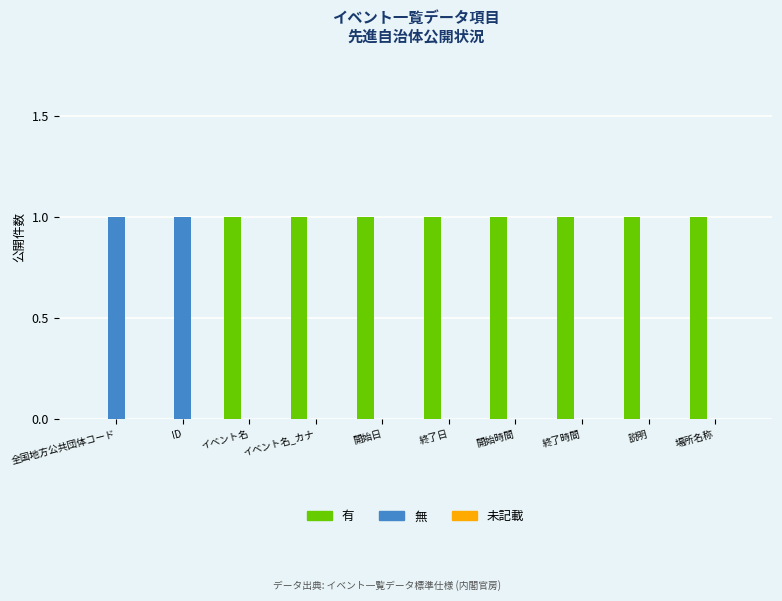

The value of 無 at 説明 is 0. True or false?

True